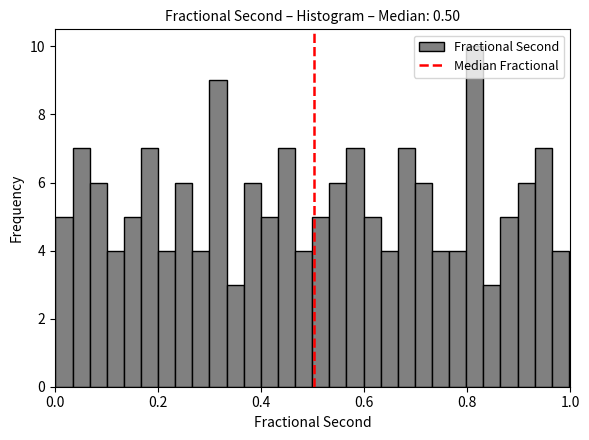

Read against the x-axis, roughly where is the centre of the tallest bar?

0.82